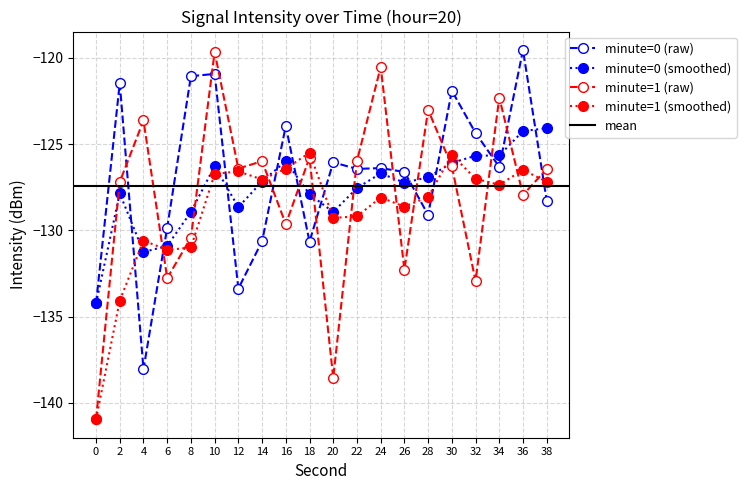

What is the difference between the minute_1 values at 18 and 10?

6.1